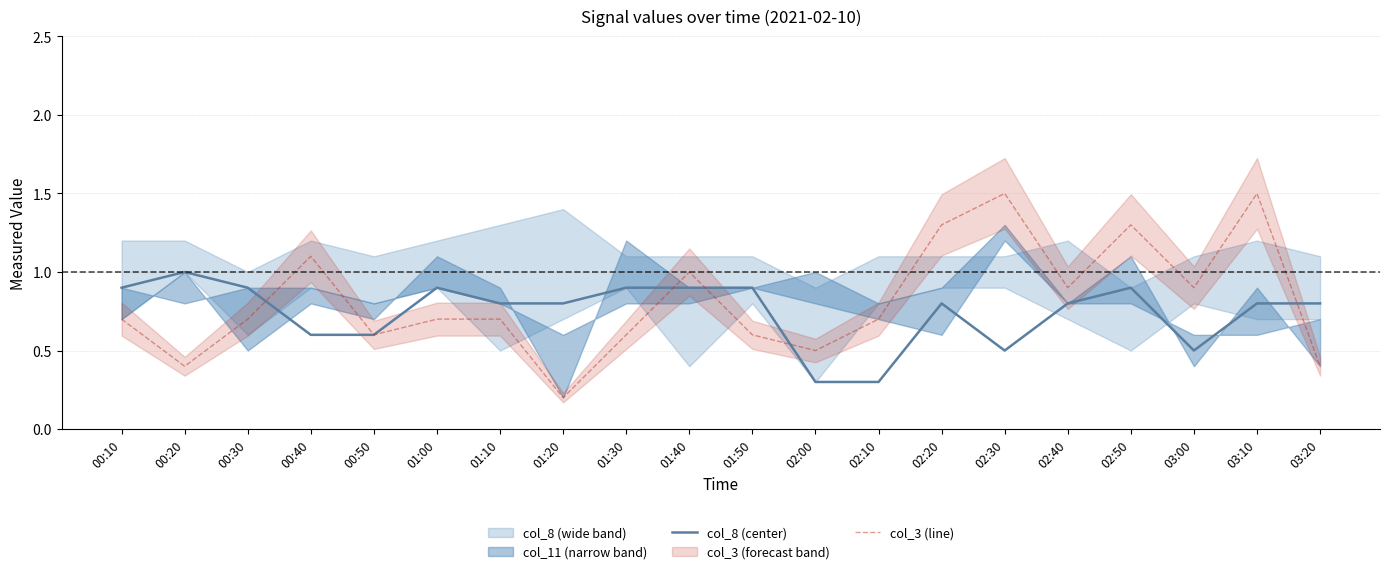

What is the spread (max minus min) of values at 00:30?

0.2